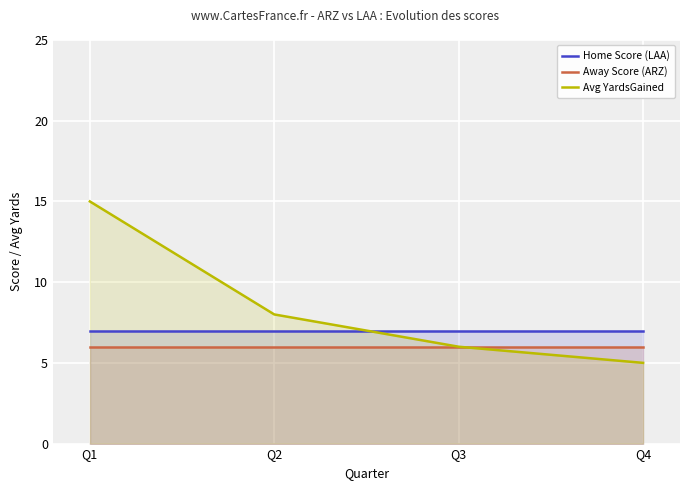

At Q4, list the series in order from smallest to largest.

Avg YardsGained, Away Score (ARZ), Home Score (LAA)